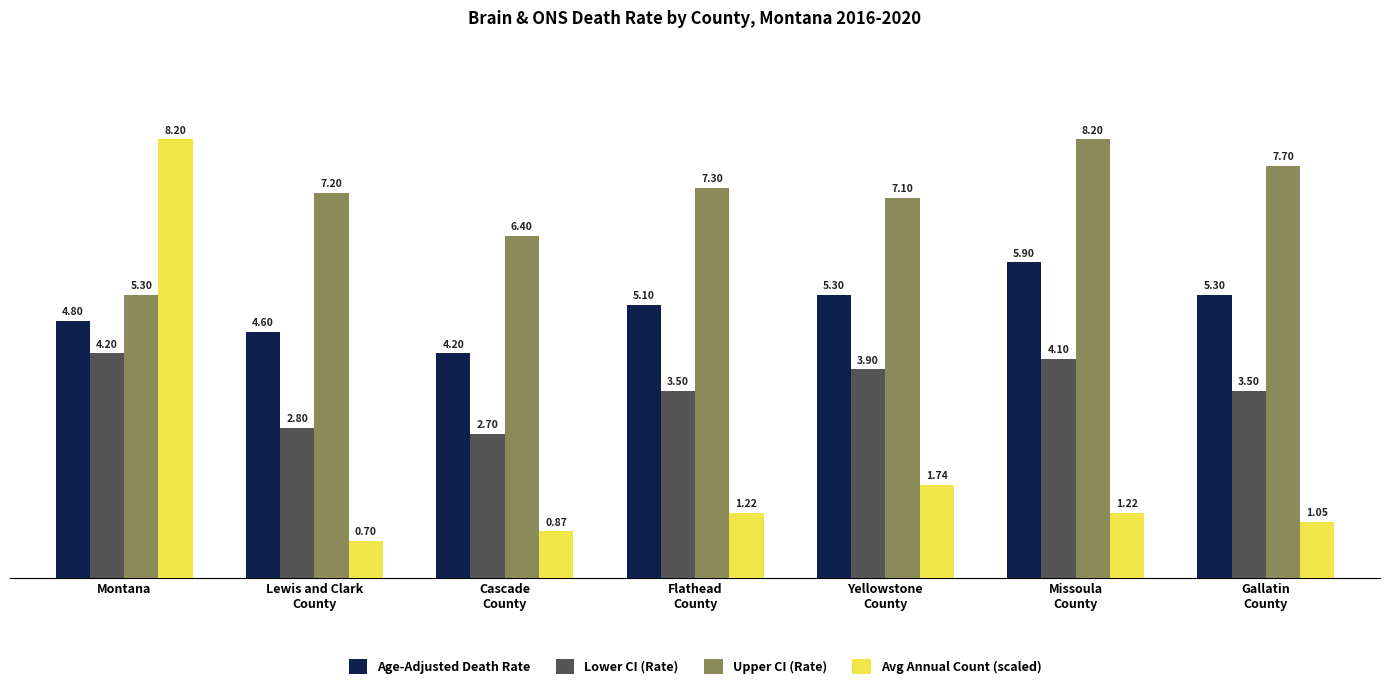

Does the chart contain stacked bars?

No